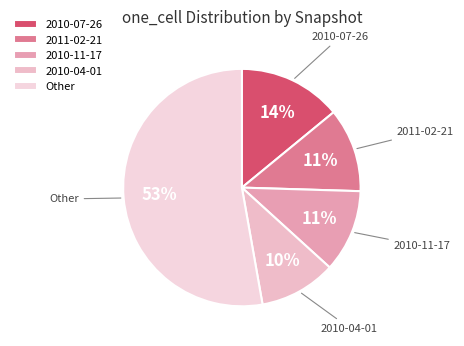

The 2011-02-21 slice represents 1% of the pie. True or false?

False